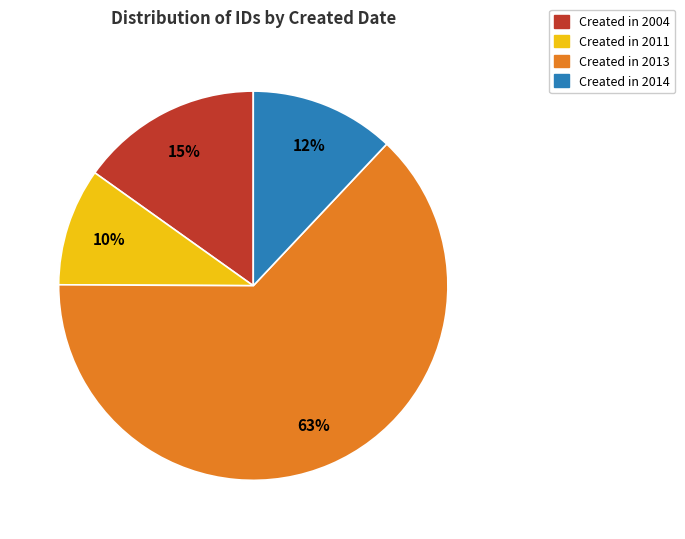

What percentage is the Created in 2011 slice, to the nearest percent?

10%